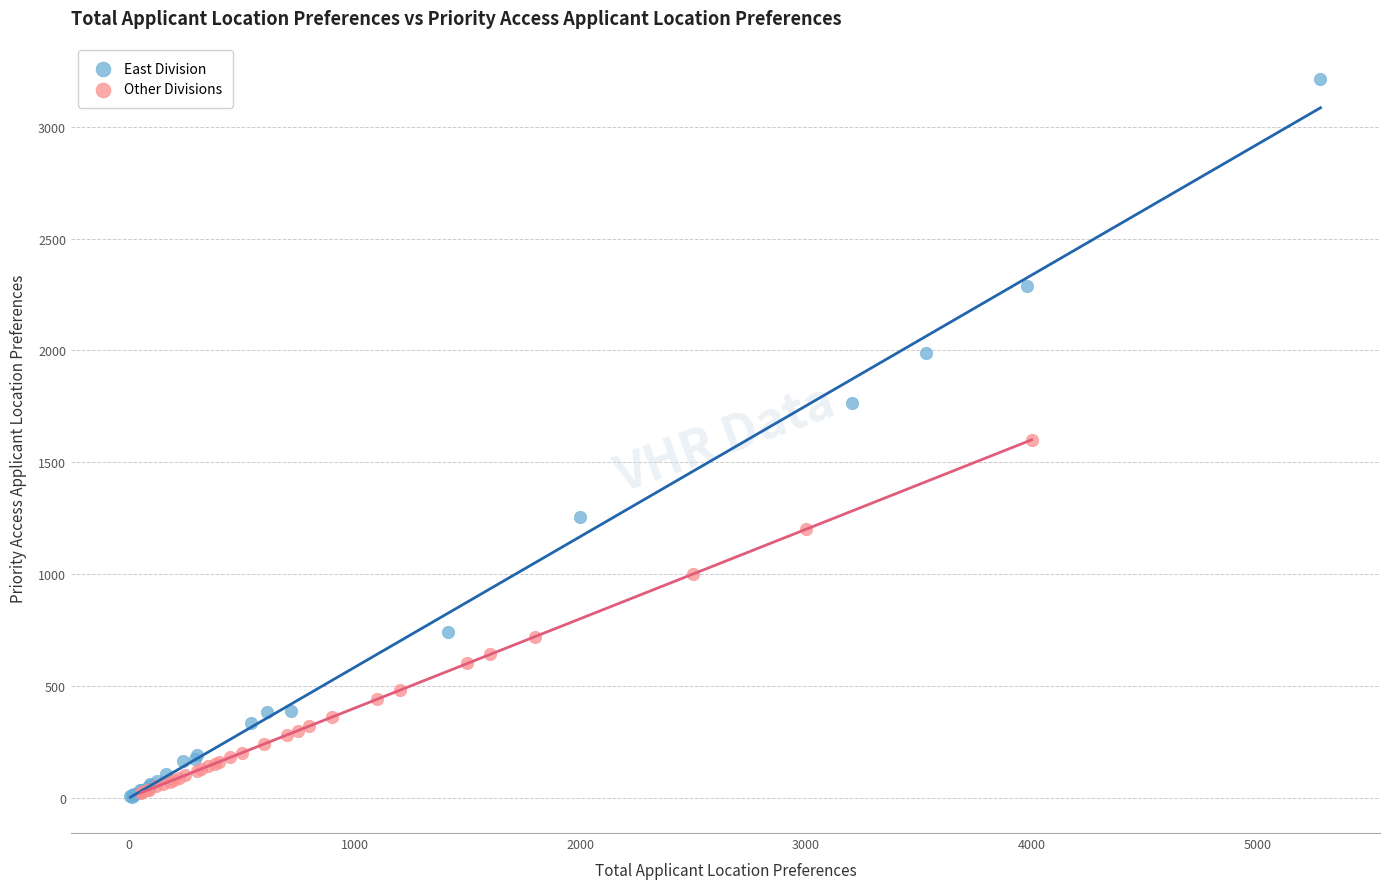

Which series contains the highest Y value?

East Division